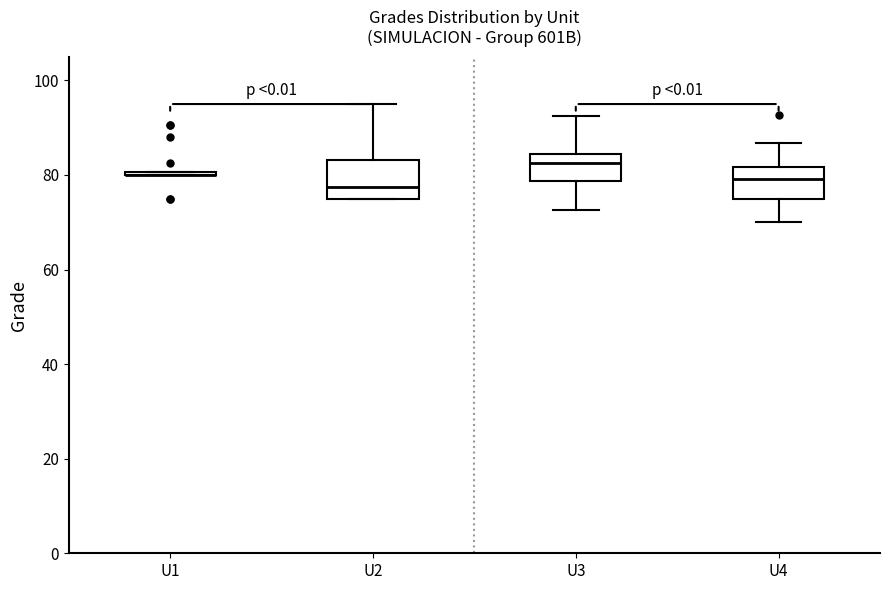

Reading left to right, read every box against the y-axis: the position of its median line, the range the box covers, and the ends of its whiskers. The values are not printed on the chart, so give them approximately, as read against the axis.

U1: box collapsed to a line at 80, whiskers 80 to 80
U2: median 78, box 76 to 84, whiskers 76 to 96
U3: median 82, box 78 to 84, whiskers 72 to 92
U4: median 80, box 76 to 82, whiskers 70 to 86